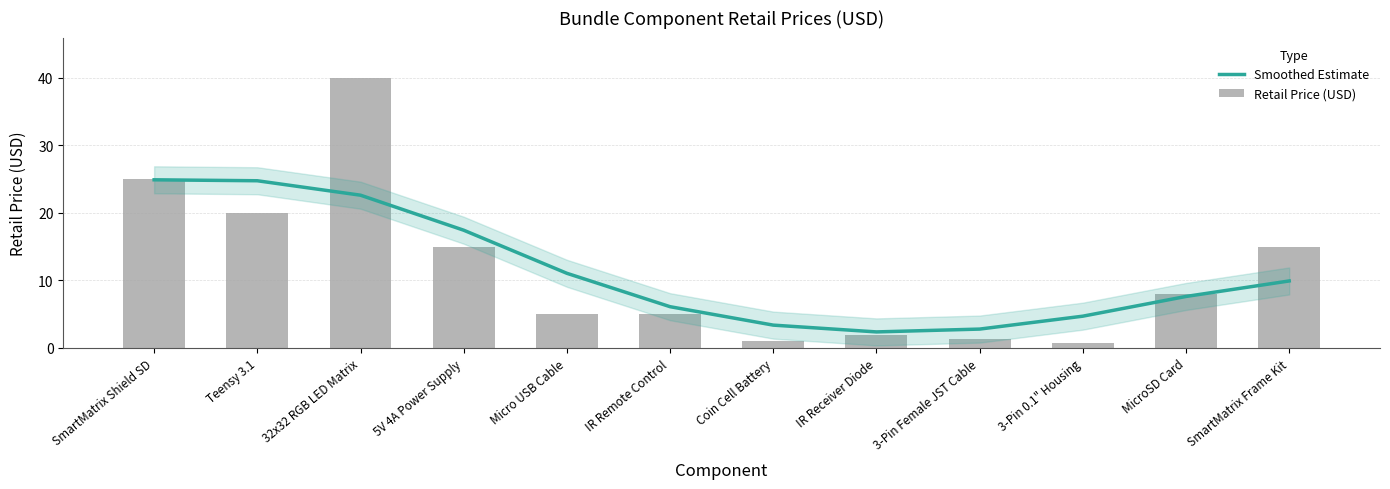

What is the label of the 6th bar from the right?

Coin Cell Battery